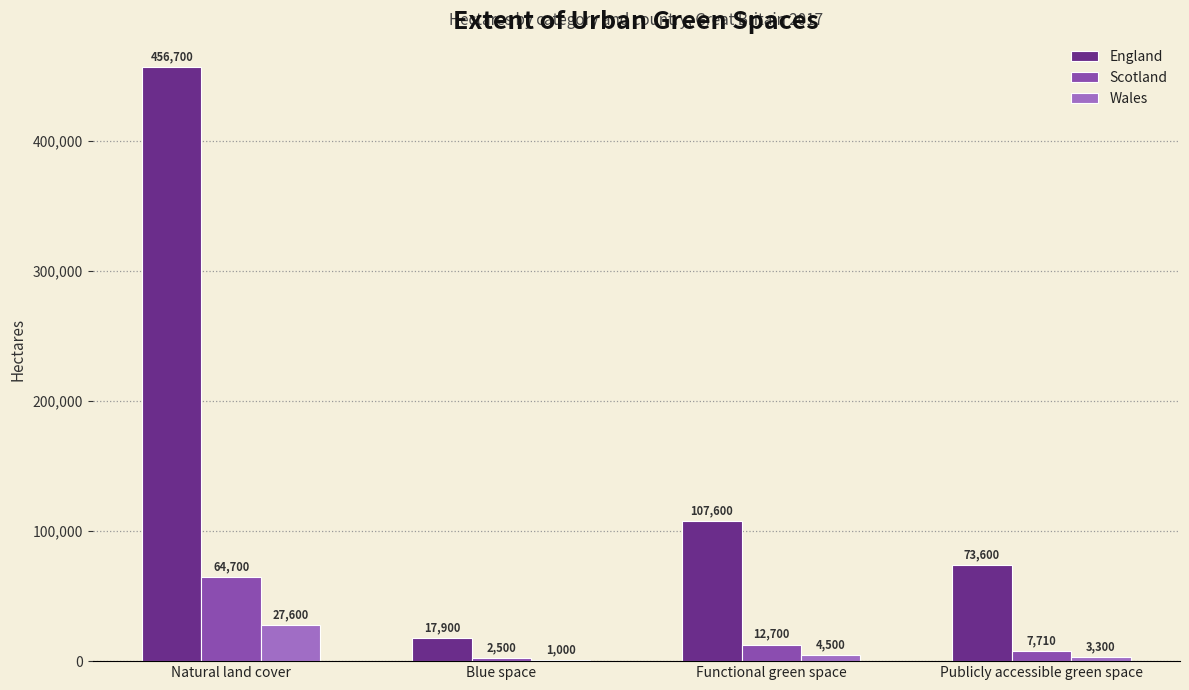

Which series has the largest range (max minus min)?

England